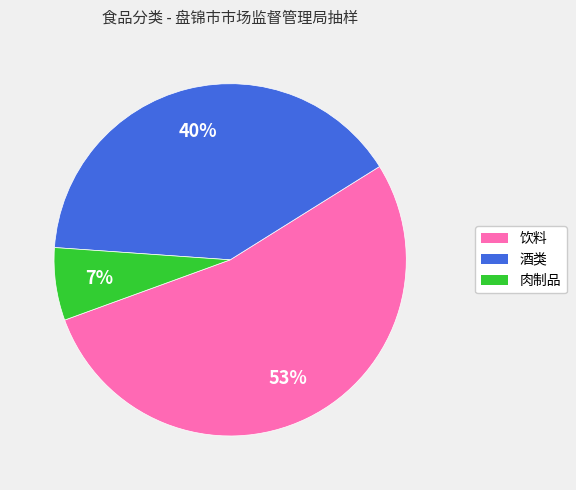

How many slices are in this pie chart?

3